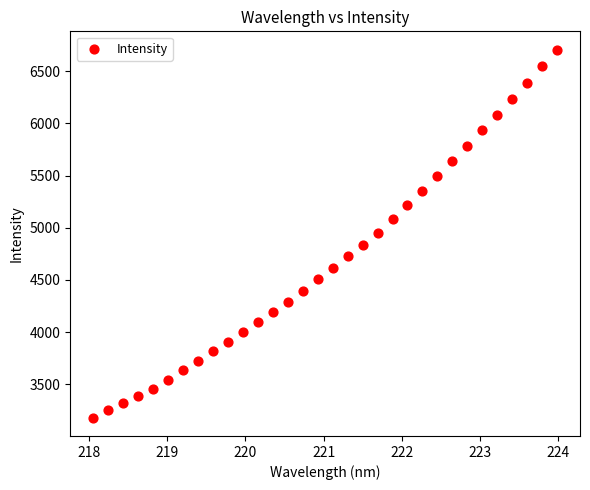

What is the range of X values (max minus min)?

5.9